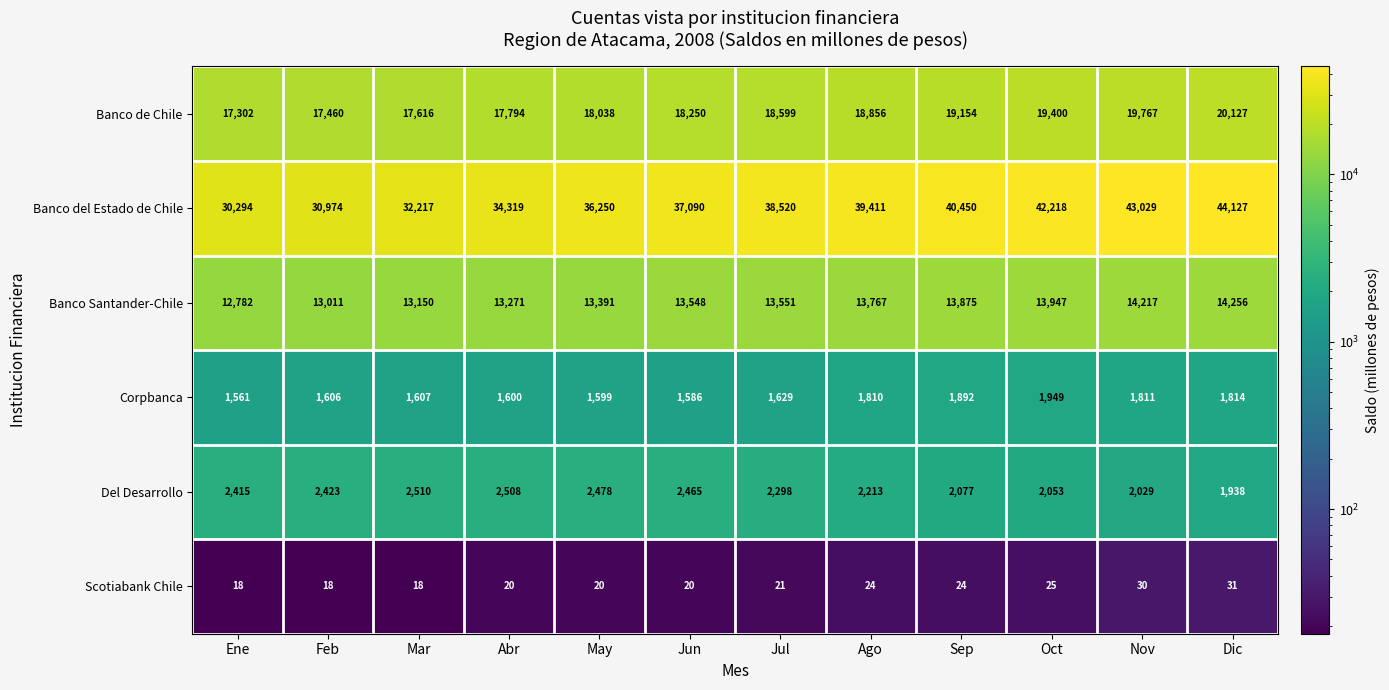

What is the sum of all Banco de Chile values?

222363